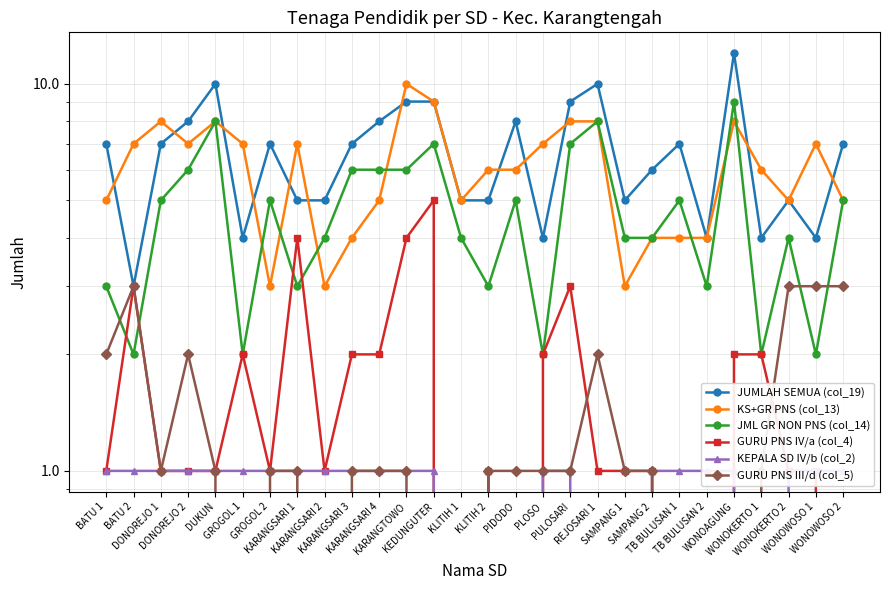

What is the difference between the second highest and second lowest values in the KEPALA SD IV/b (col_2) series?

1